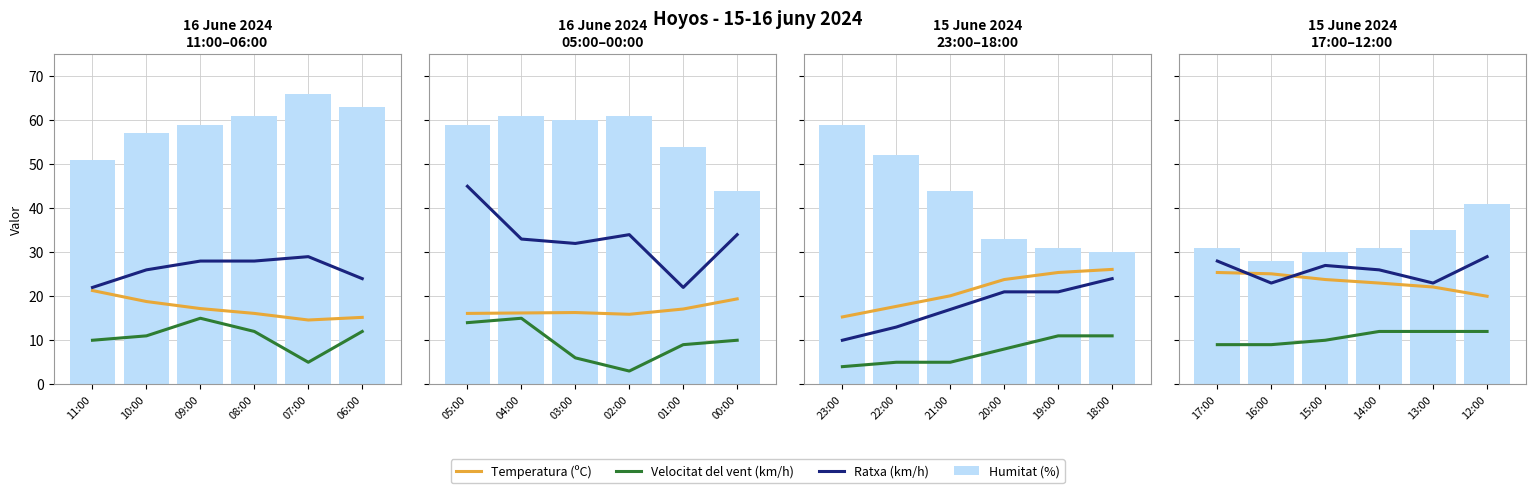

What is the label of the 3rd bar from the right?

14:00